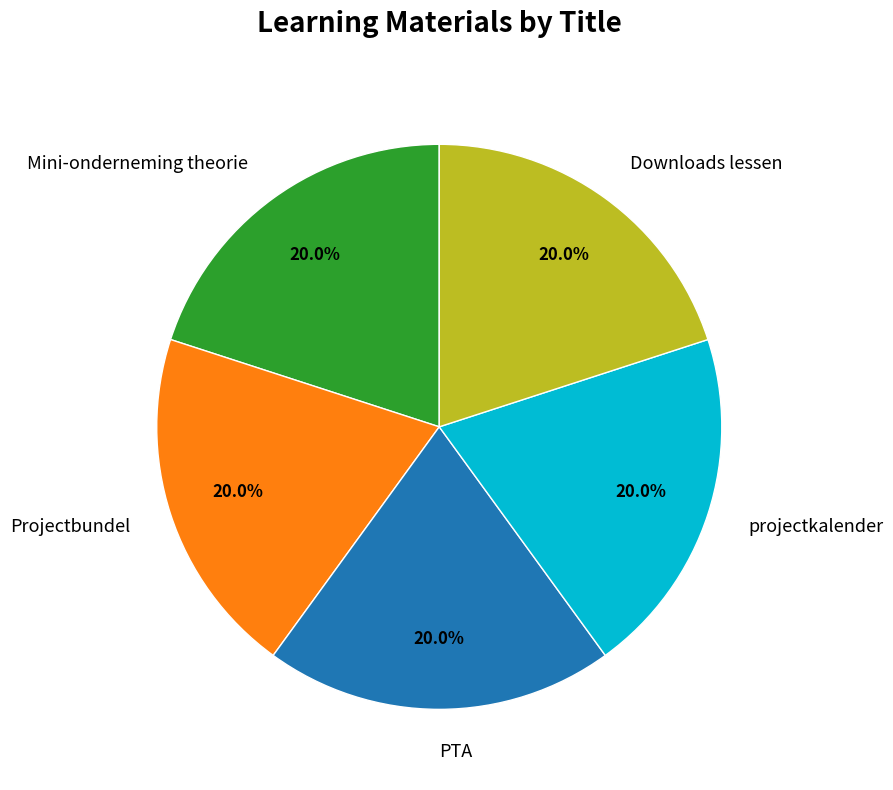

Combined, what portion of the pie is Downloads lessen and PTA?

40.0%